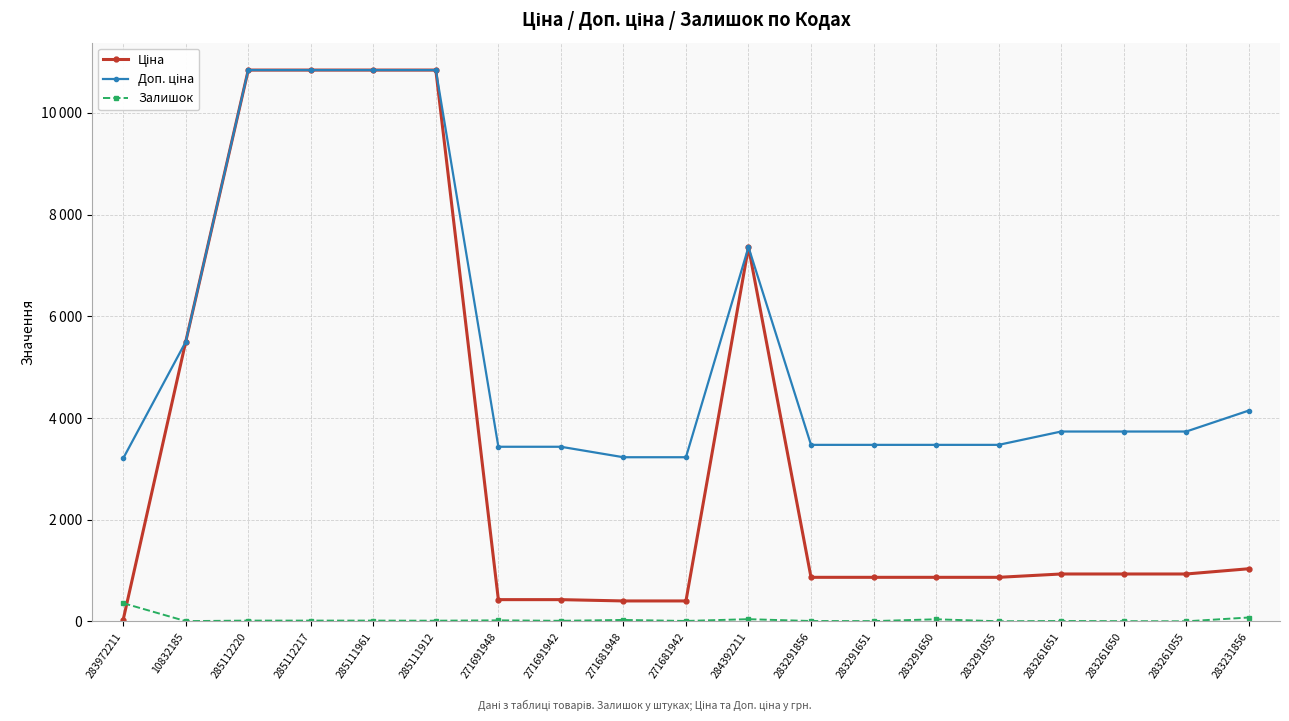

The Ціна series shows 429.3 at 271691942. True or false?

True